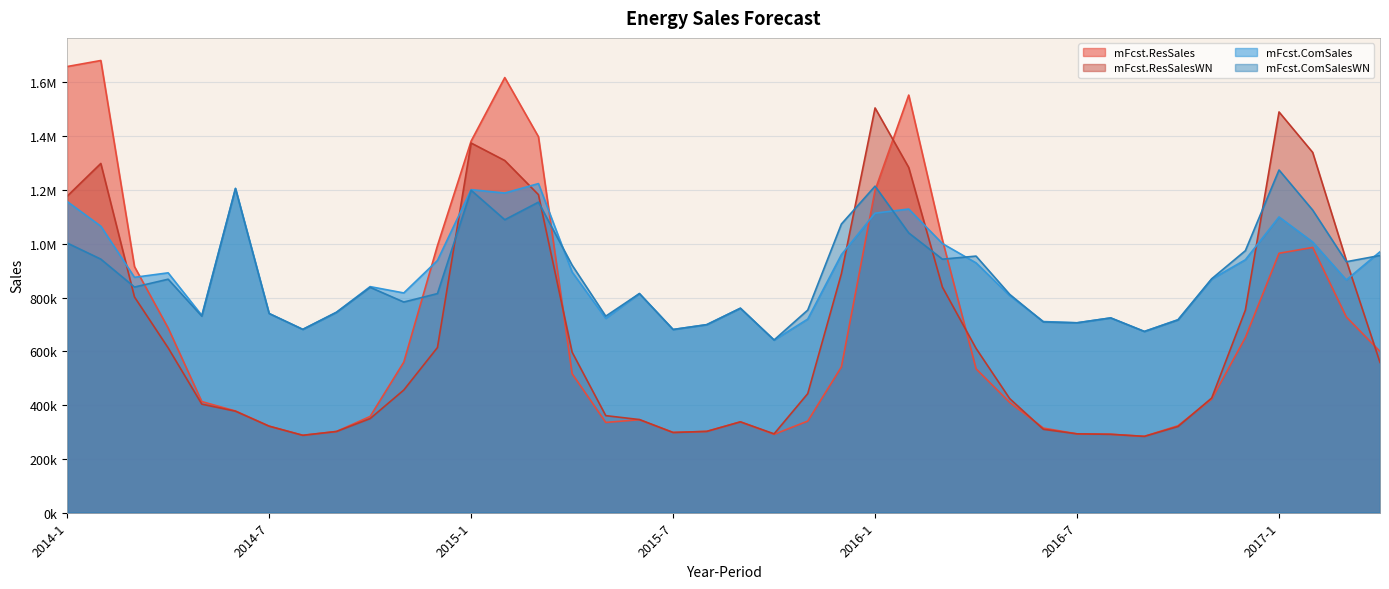

Is the value of mFcst.ComSalesWN at 2016-3 greater than the value of mFcst.ComSales at 2016-7?

Yes